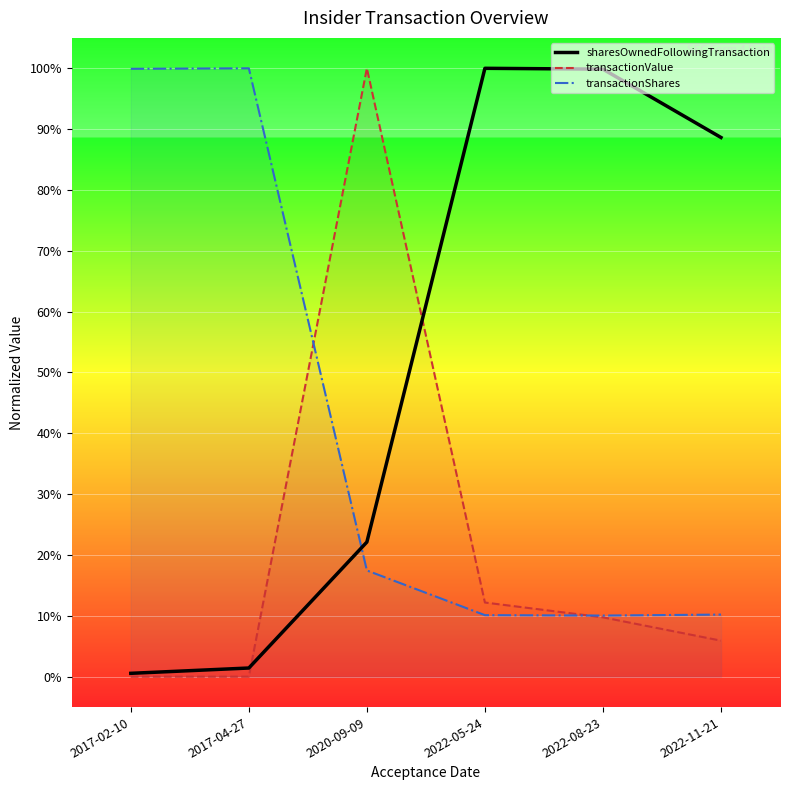

The value of transactionShares at 2022-05-24 is 0.1. True or false?

True